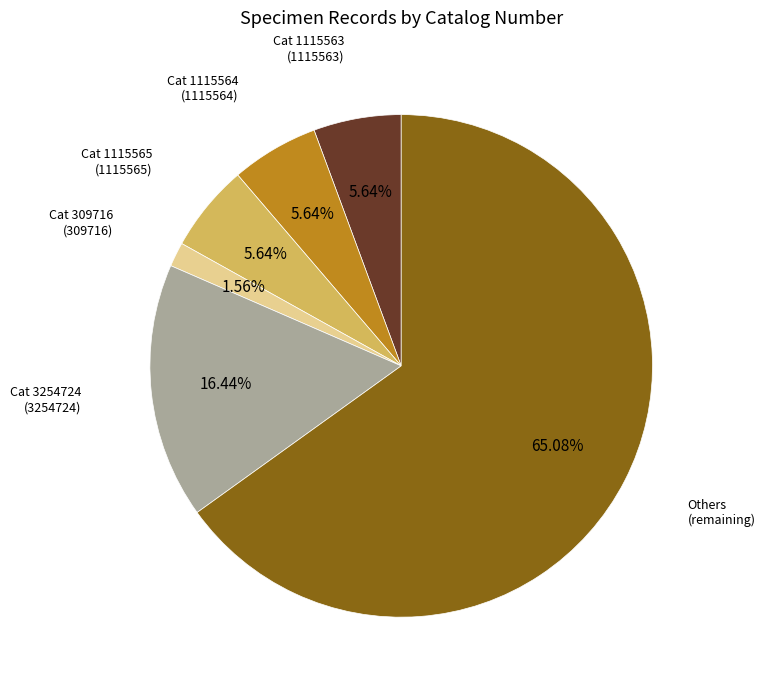

Is the sum of Cat 309716 and Others greater than half?

Yes